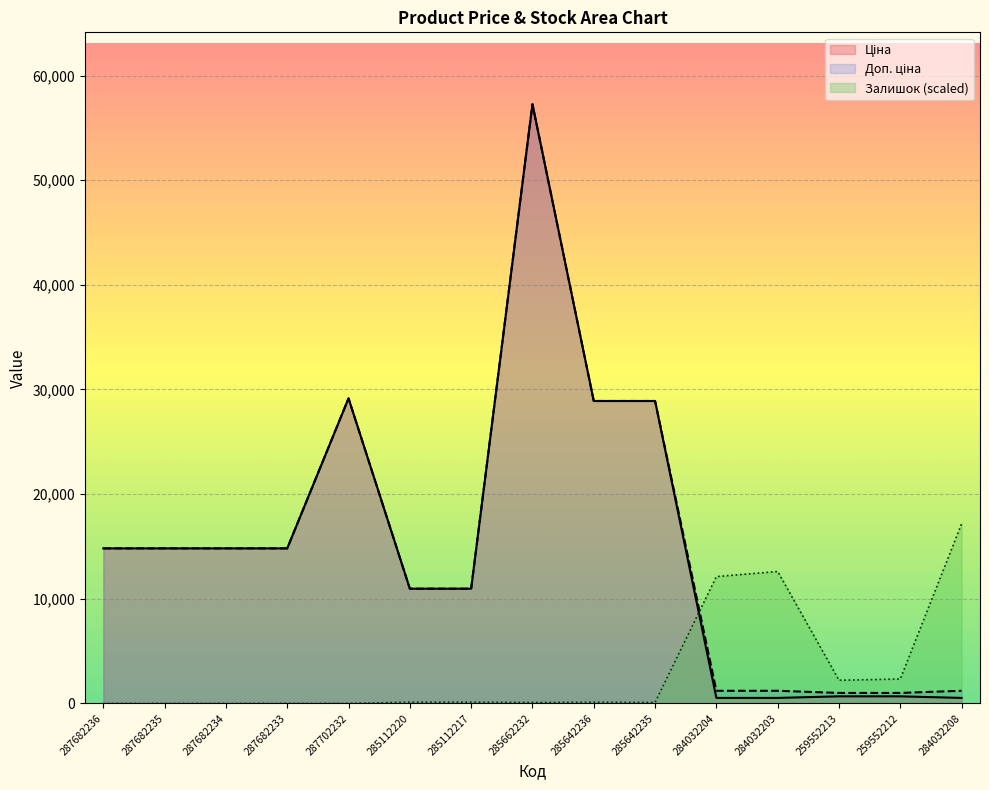

True or false: Залишок has more than 0 interior local peaks.

True